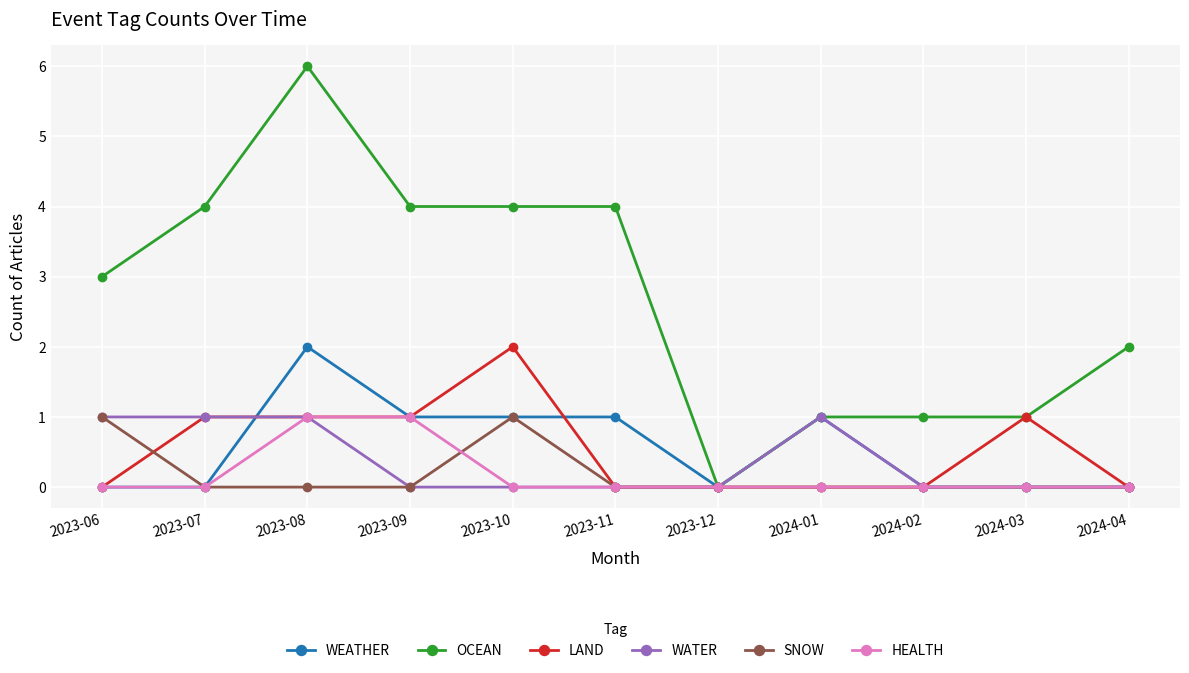

What is the difference between the maximum and second lowest values in the OCEAN series?

5